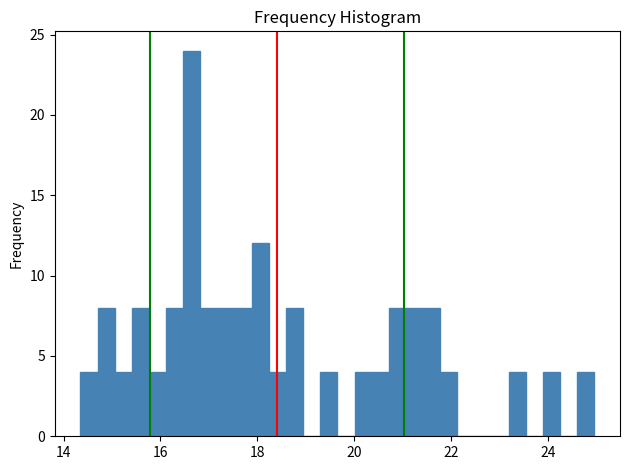

Read against the x-axis, roughly where is the centre of the tallest bar?

16.6